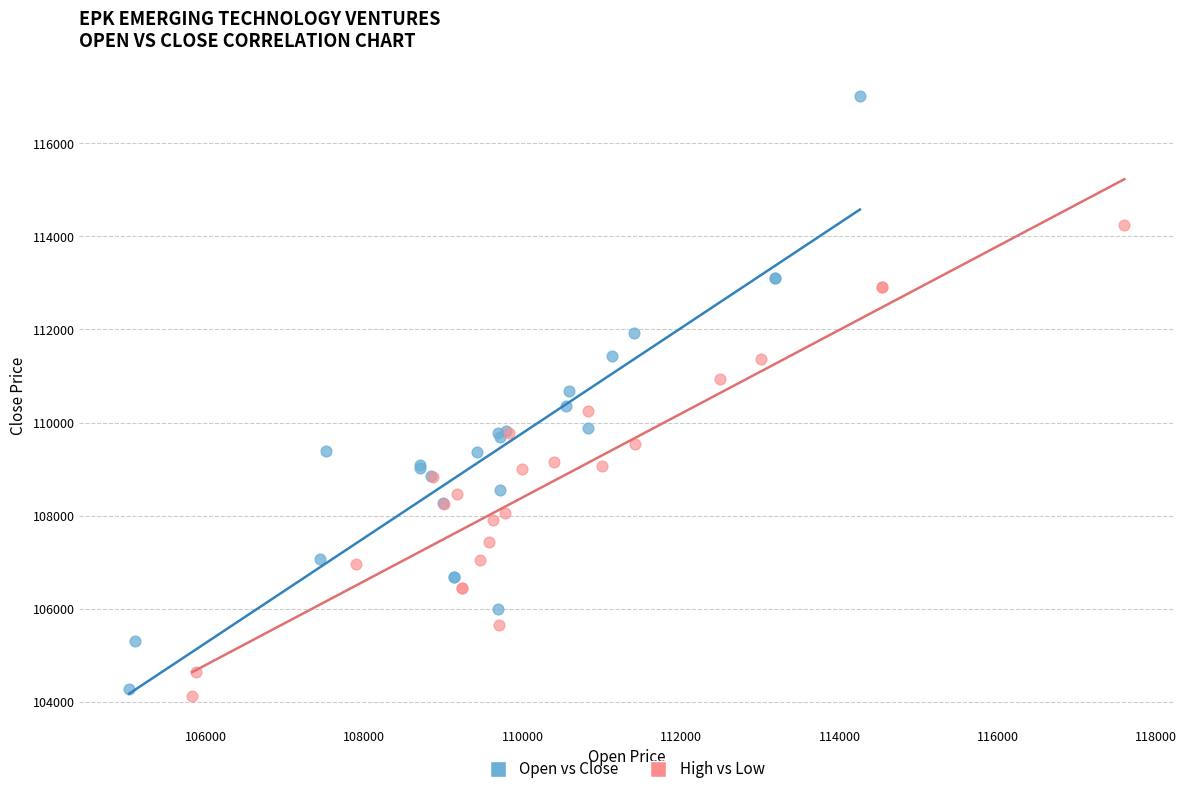

What are all the series names shown in the legend?

Open vs Close, High vs Low